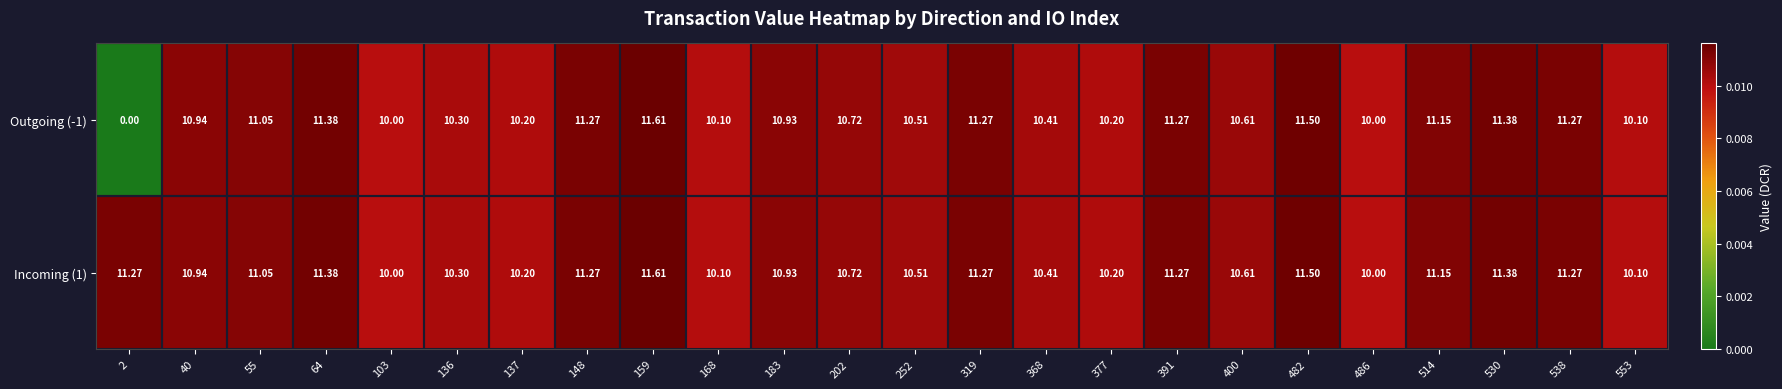

Is the value of Outgoing (-1) at 202 greater than the value of Incoming (1) at 553?

Yes